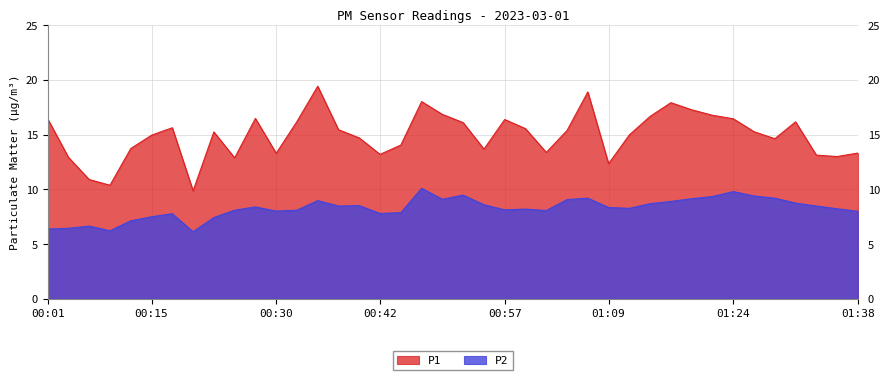

What is the difference between the second highest and second lowest values in the P1 series?

8.5